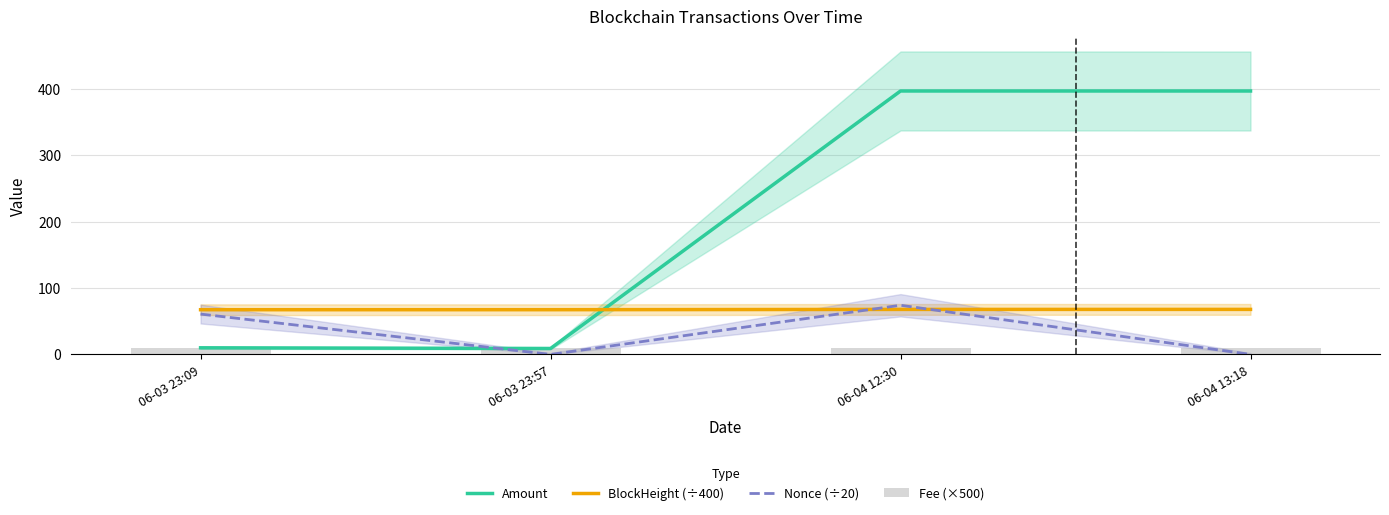

What is the difference between the BlockHeight (÷400) values at 06-03 23:57 and 06-04 13:18?

0.5